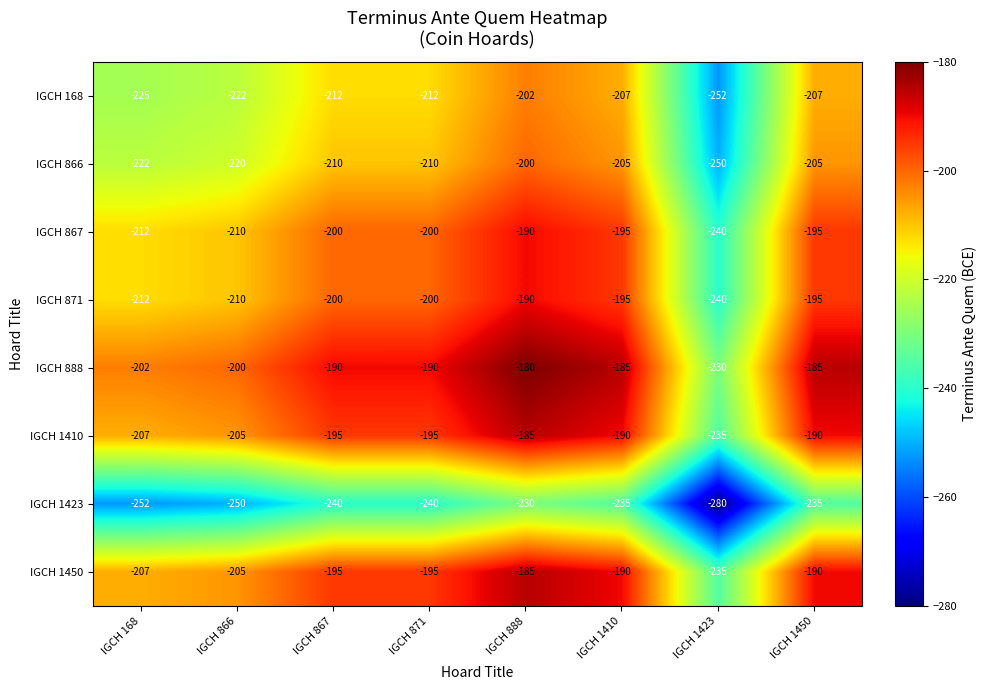

True or false: IGCH 866 has a value of -140 at IGCH 866.

False